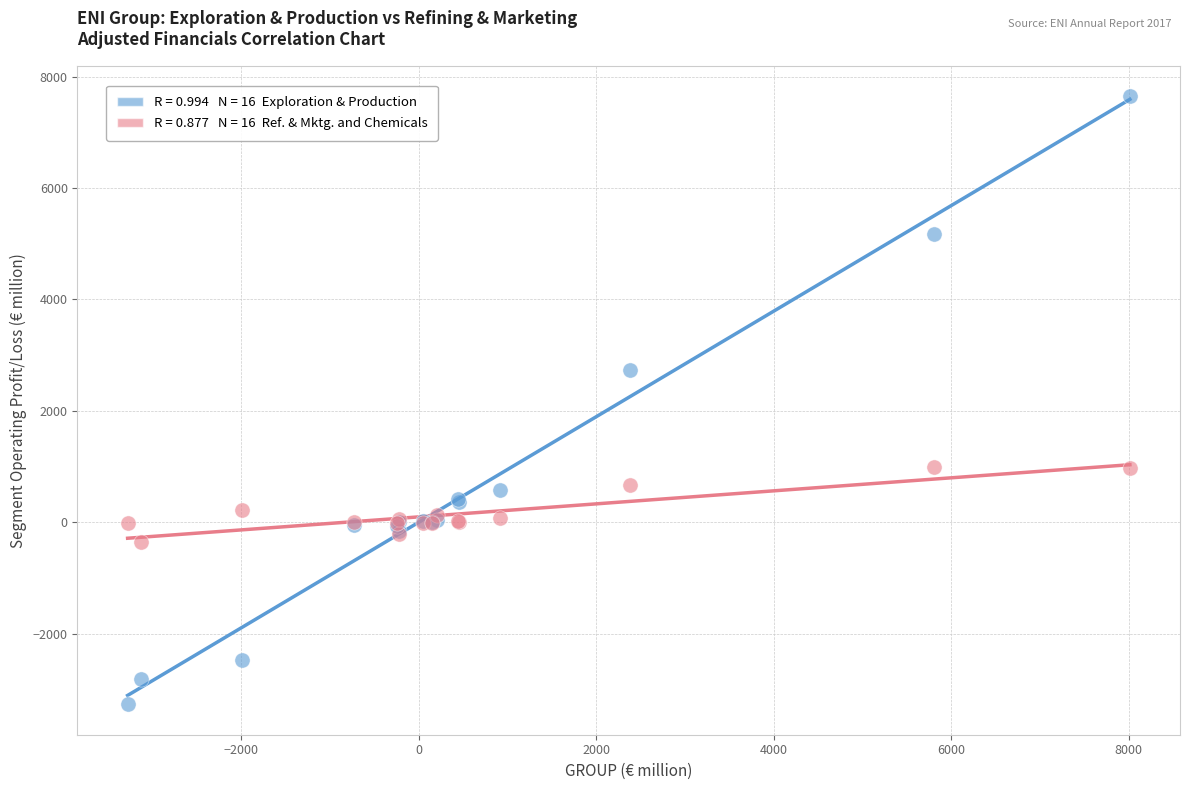

Across all series, what Y value is closest to 2191?

2724